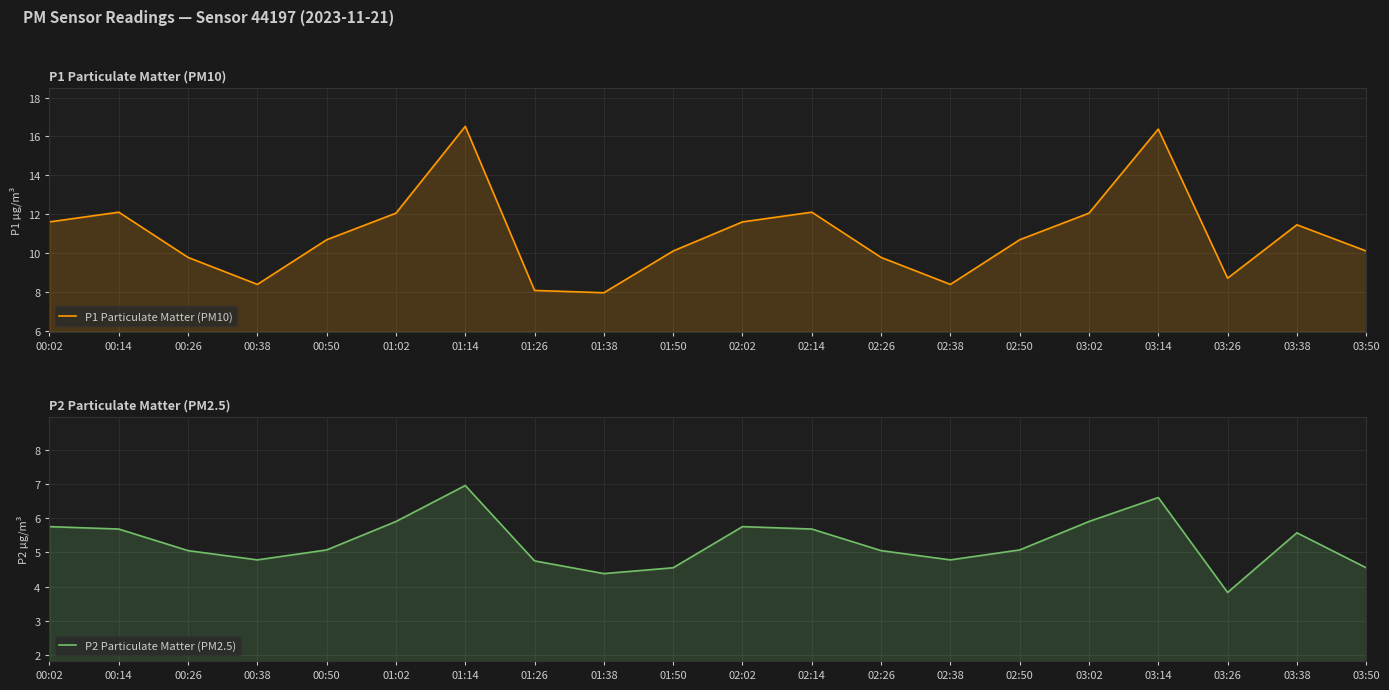

What is the maximum value for P2 Particulate Matter (PM2.5)?

7.0